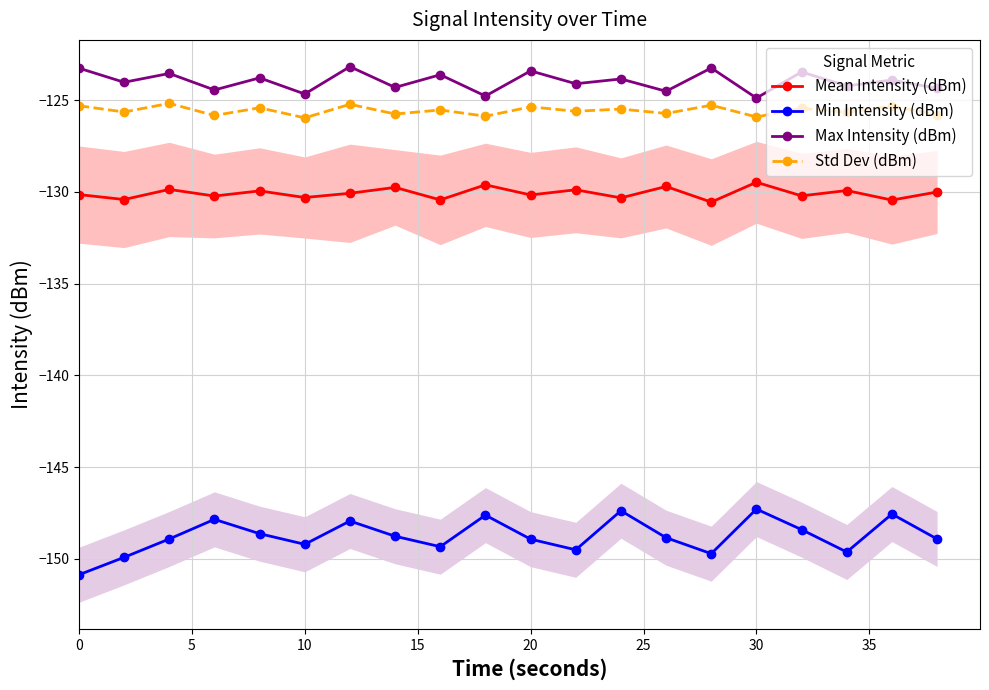

The value of Std Dev (dBm) at 30 is -125.9. True or false?

True